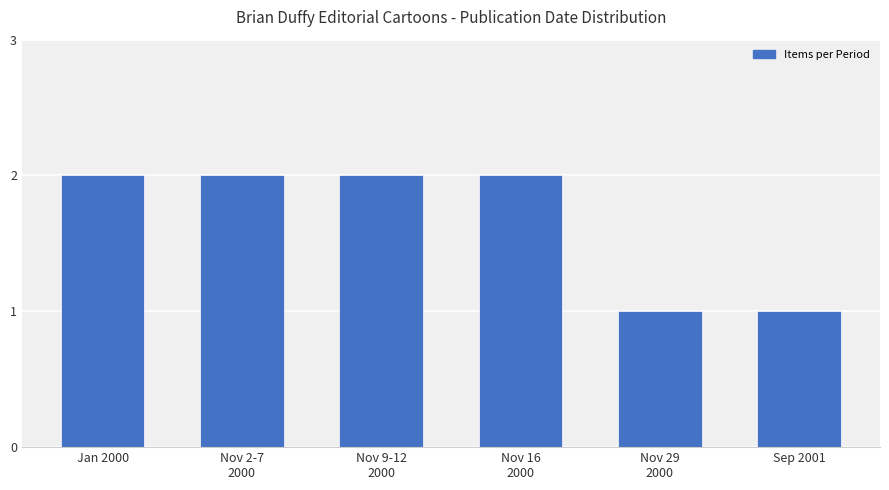

What is the difference between the maximum and minimum values?

1